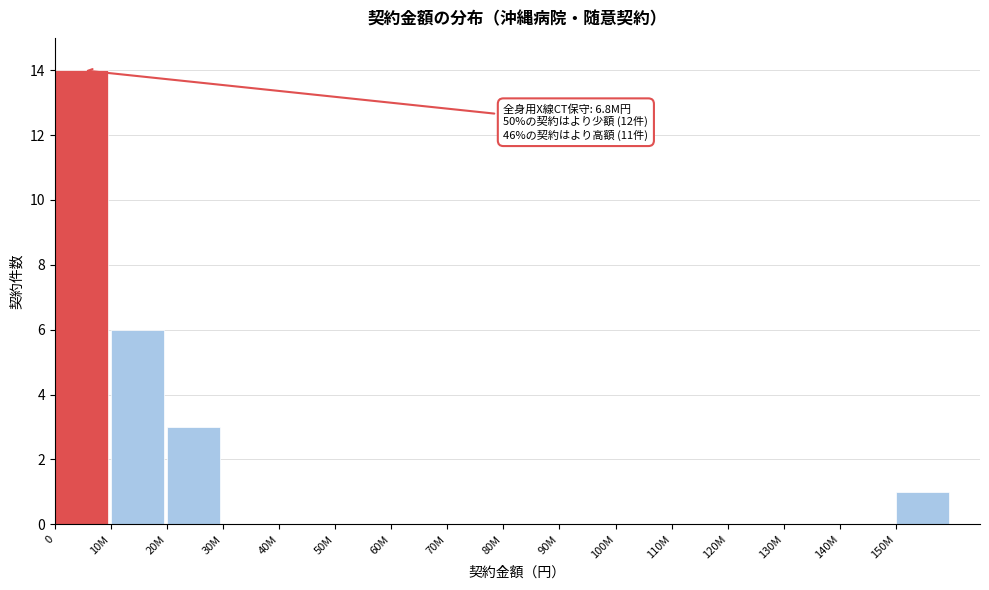

Reading left to right, list all the values displayed in this chart.

0=14	10M=6	20M=3	30M=0	40M=0	50M=0	60M=0	70M=0	80M=0	90M=0	100M=0	110M=0	120M=0	130M=0	140M=0	150M=1